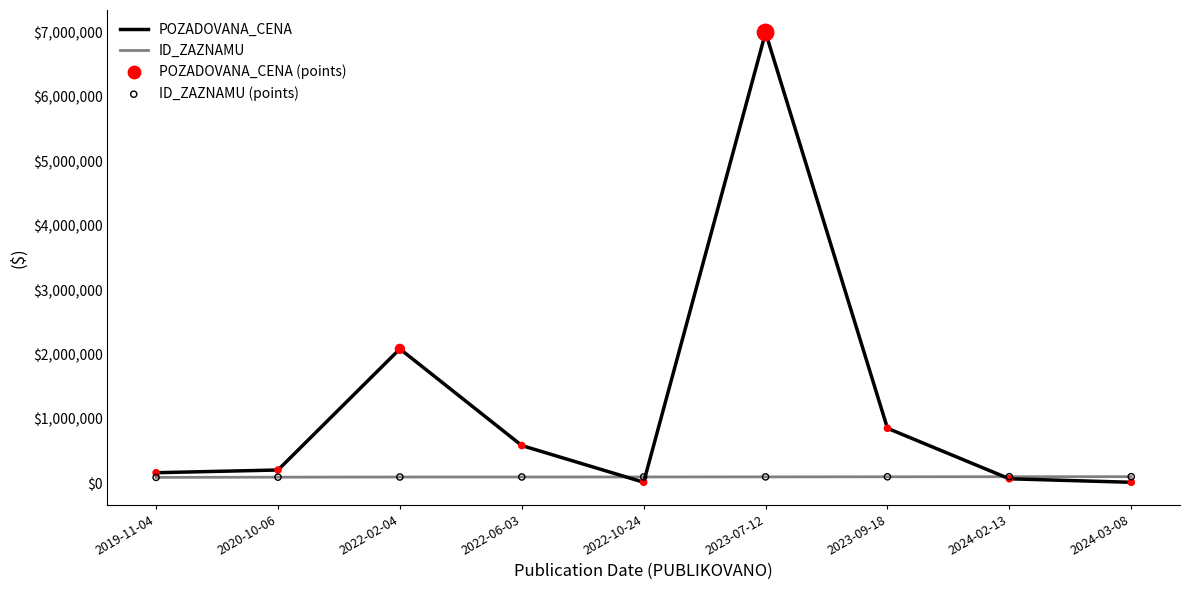

Which series changed the most between 2023-07-12 and 2024-03-08?

POZADOVANA_CENA